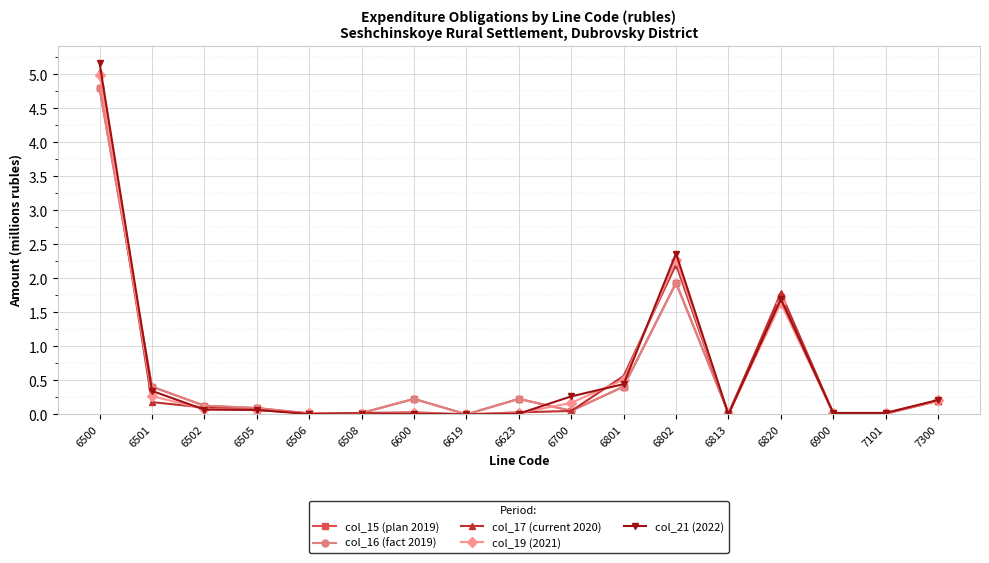

Is the value of col_17 (current 2020) at 6700 greater than the value of col_19 (2021) at 6623?

Yes